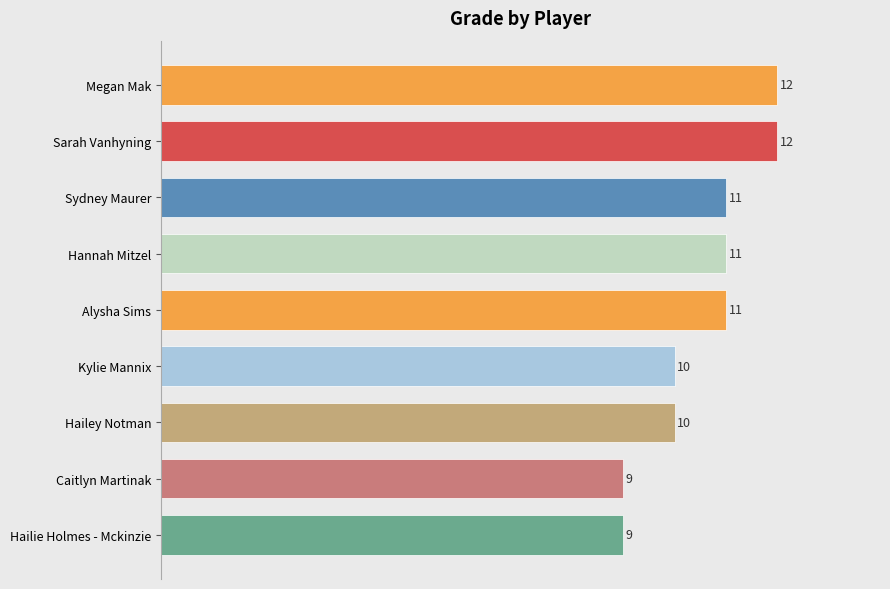

What is the minimum value shown in the chart?

9